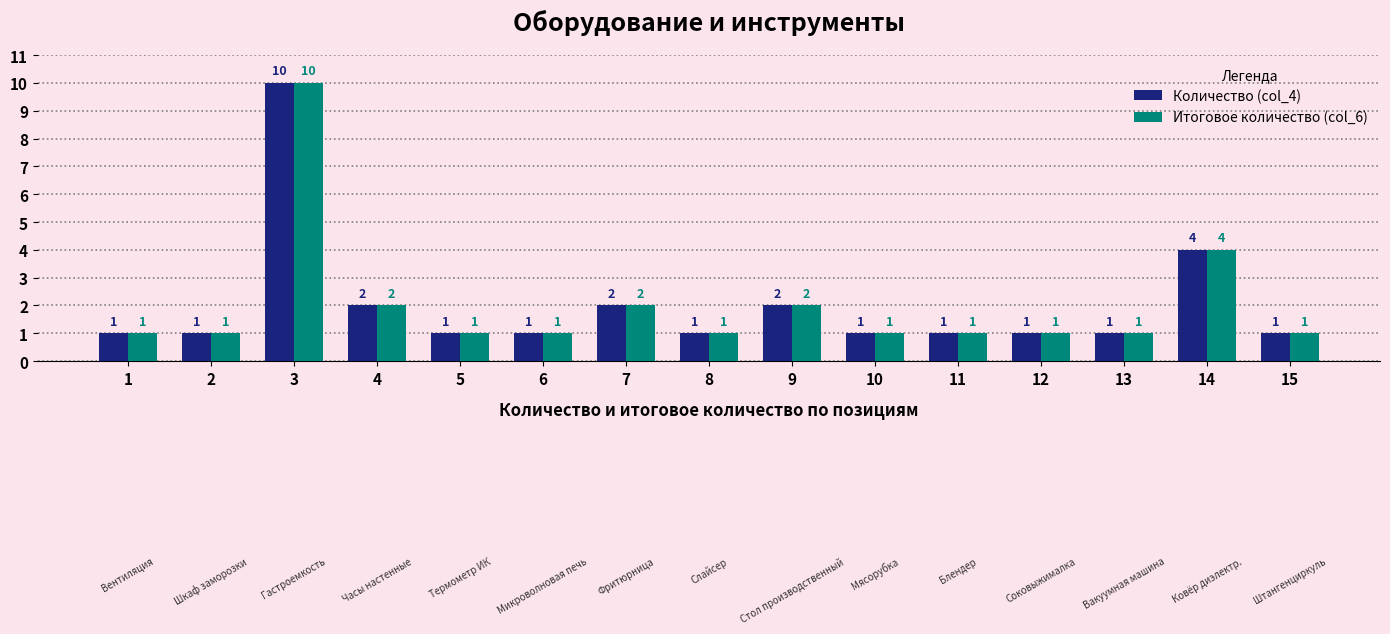

Is it true that Количество (col_4) equals 1 at 7?

False